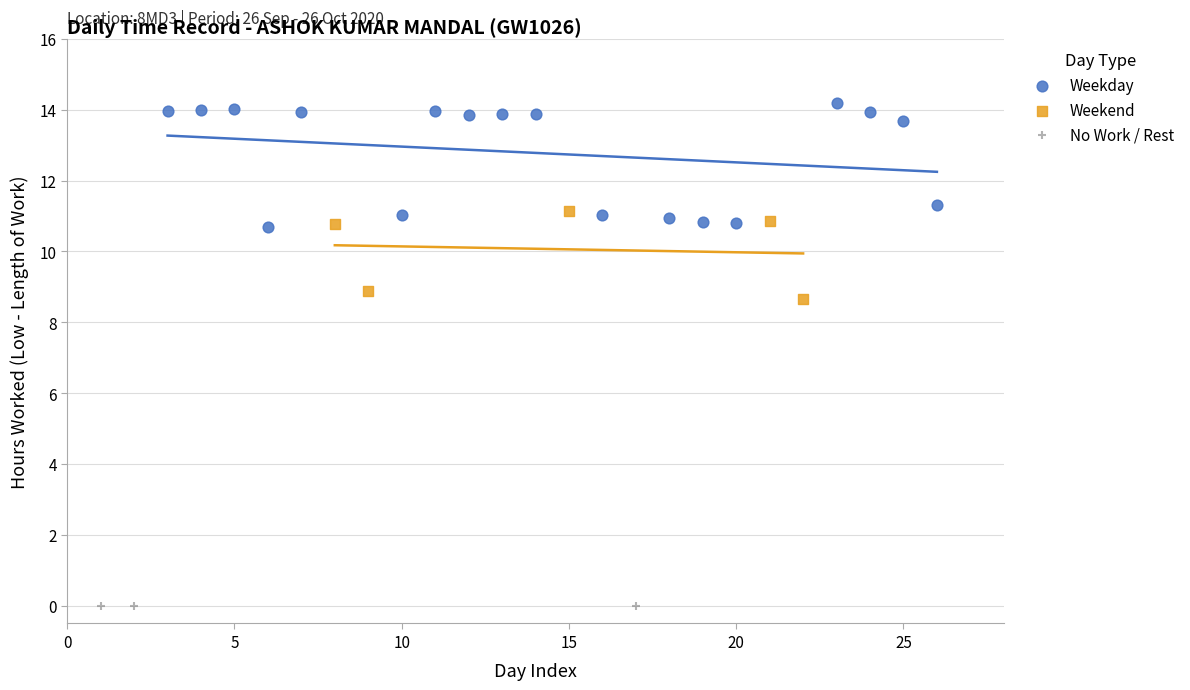

Which series reaches the maximum Y coordinate?

Weekday